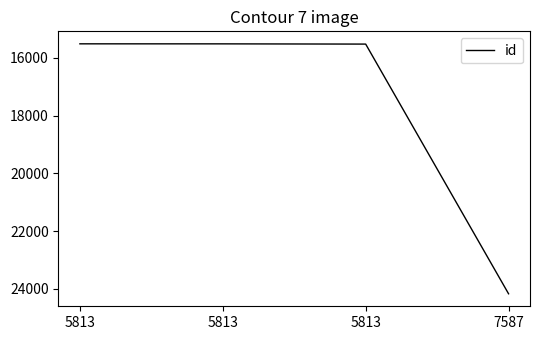

How many values are below 15524?

2